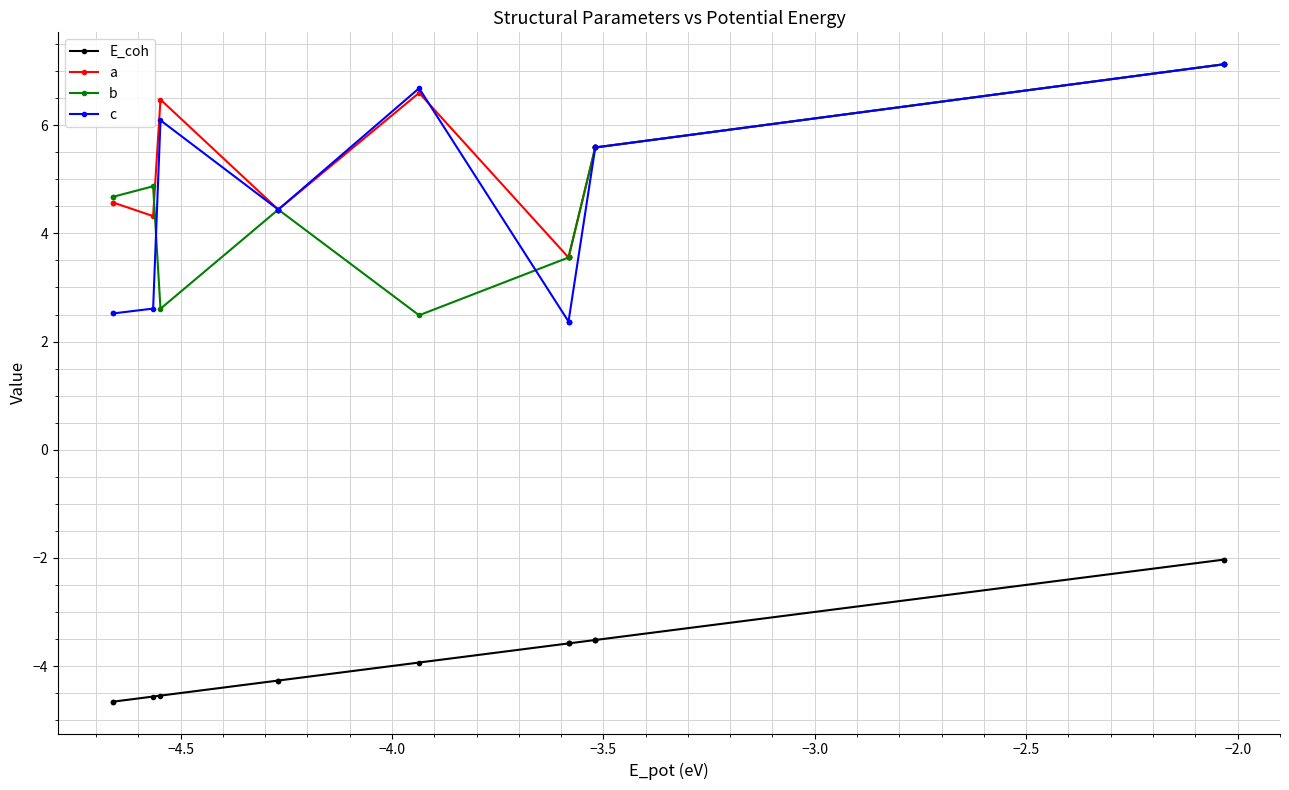

True or false: b and E_coh cross at least once.

False